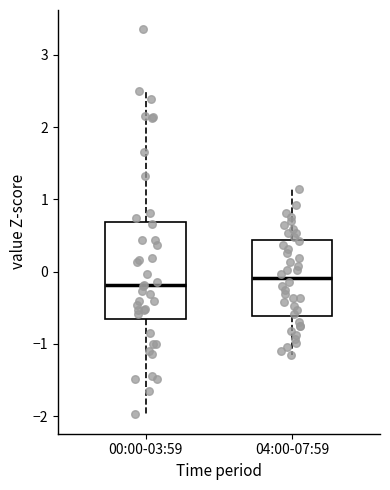

Which box's median line is the lowest?

00:00-03:59